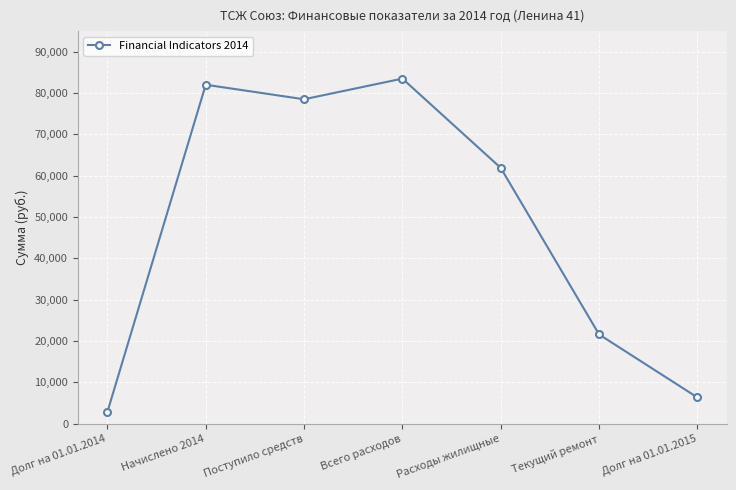

What is the average value?

48106.5